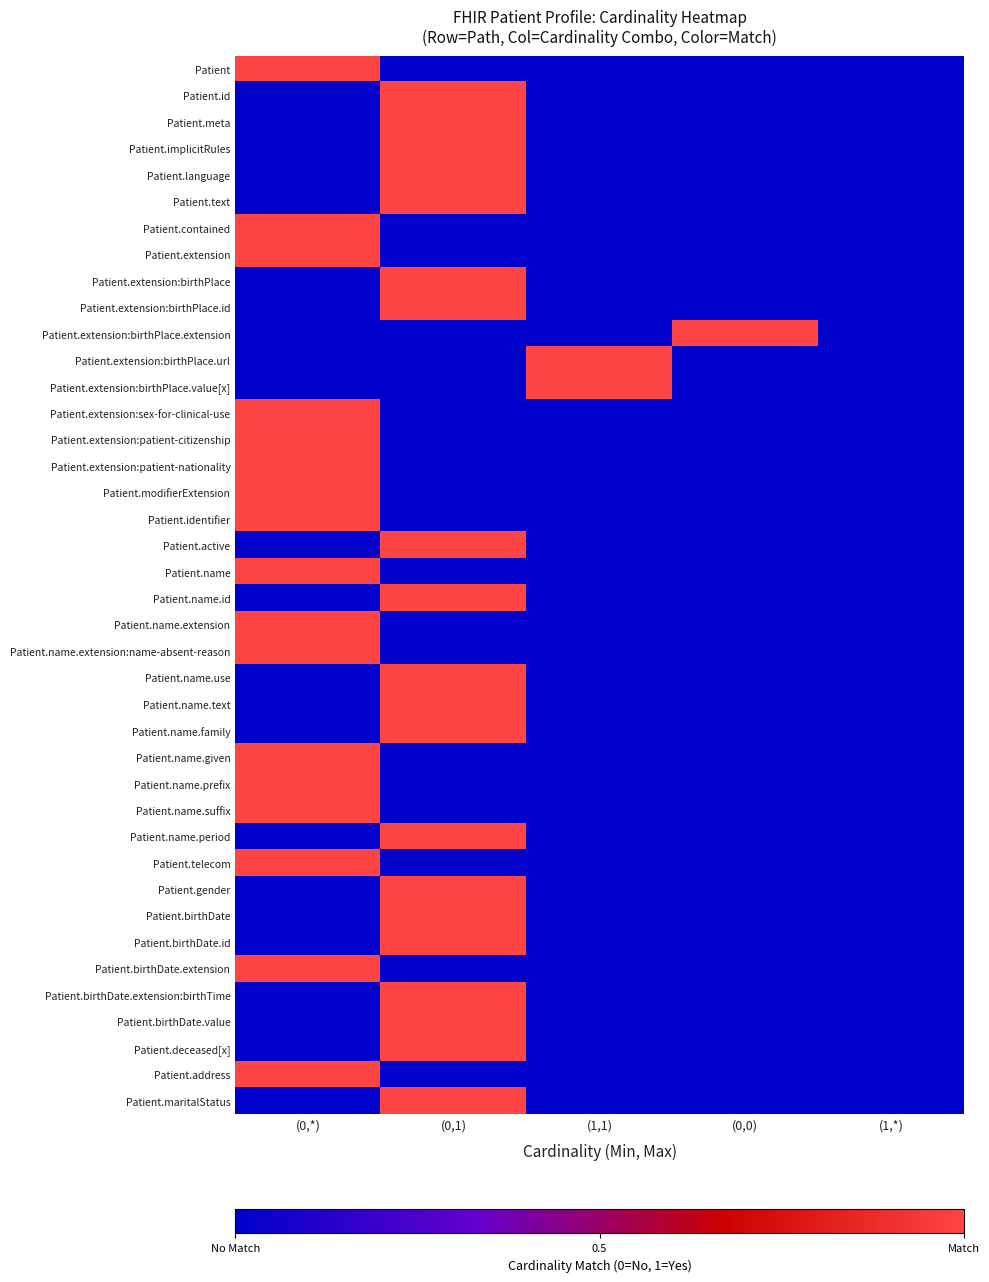

Reading left to right, what are all the values shown in this chart?

Patient: (0,*)=1	(0,1)=0	(1,1)=0	(0,0)=0	(1,*)=0
Patient.id: (0,*)=0	(0,1)=1	(1,1)=0	(0,0)=0	(1,*)=0
Patient.meta: (0,*)=0	(0,1)=1	(1,1)=0	(0,0)=0	(1,*)=0
Patient.implicitRules: (0,*)=0	(0,1)=1	(1,1)=0	(0,0)=0	(1,*)=0
Patient.language: (0,*)=0	(0,1)=1	(1,1)=0	(0,0)=0	(1,*)=0
Patient.text: (0,*)=0	(0,1)=1	(1,1)=0	(0,0)=0	(1,*)=0
Patient.contained: (0,*)=1	(0,1)=0	(1,1)=0	(0,0)=0	(1,*)=0
Patient.extension: (0,*)=1	(0,1)=0	(1,1)=0	(0,0)=0	(1,*)=0
Patient.extension:birthPlace: (0,*)=0	(0,1)=1	(1,1)=0	(0,0)=0	(1,*)=0
Patient.extension:birthPlace.id: (0,*)=0	(0,1)=1	(1,1)=0	(0,0)=0	(1,*)=0
Patient.extension:birthPlace.extension: (0,*)=0	(0,1)=0	(1,1)=0	(0,0)=1	(1,*)=0
Patient.extension:birthPlace.url: (0,*)=0	(0,1)=0	(1,1)=1	(0,0)=0	(1,*)=0
Patient.extension:birthPlace.value[x]: (0,*)=0	(0,1)=0	(1,1)=1	(0,0)=0	(1,*)=0
Patient.extension:sex-for-clinical-use: (0,*)=1	(0,1)=0	(1,1)=0	(0,0)=0	(1,*)=0
Patient.extension:patient-citizenship: (0,*)=1	(0,1)=0	(1,1)=0	(0,0)=0	(1,*)=0
Patient.extension:patient-nationality: (0,*)=1	(0,1)=0	(1,1)=0	(0,0)=0	(1,*)=0
Patient.modifierExtension: (0,*)=1	(0,1)=0	(1,1)=0	(0,0)=0	(1,*)=0
Patient.identifier: (0,*)=1	(0,1)=0	(1,1)=0	(0,0)=0	(1,*)=0
Patient.active: (0,*)=0	(0,1)=1	(1,1)=0	(0,0)=0	(1,*)=0
Patient.name: (0,*)=1	(0,1)=0	(1,1)=0	(0,0)=0	(1,*)=0
Patient.name.id: (0,*)=0	(0,1)=1	(1,1)=0	(0,0)=0	(1,*)=0
Patient.name.extension: (0,*)=1	(0,1)=0	(1,1)=0	(0,0)=0	(1,*)=0
Patient.name.extension:name-absent-reason: (0,*)=1	(0,1)=0	(1,1)=0	(0,0)=0	(1,*)=0
Patient.name.use: (0,*)=0	(0,1)=1	(1,1)=0	(0,0)=0	(1,*)=0
Patient.name.text: (0,*)=0	(0,1)=1	(1,1)=0	(0,0)=0	(1,*)=0
Patient.name.family: (0,*)=0	(0,1)=1	(1,1)=0	(0,0)=0	(1,*)=0
Patient.name.given: (0,*)=1	(0,1)=0	(1,1)=0	(0,0)=0	(1,*)=0
Patient.name.prefix: (0,*)=1	(0,1)=0	(1,1)=0	(0,0)=0	(1,*)=0
Patient.name.suffix: (0,*)=1	(0,1)=0	(1,1)=0	(0,0)=0	(1,*)=0
Patient.name.period: (0,*)=0	(0,1)=1	(1,1)=0	(0,0)=0	(1,*)=0
Patient.telecom: (0,*)=1	(0,1)=0	(1,1)=0	(0,0)=0	(1,*)=0
Patient.gender: (0,*)=0	(0,1)=1	(1,1)=0	(0,0)=0	(1,*)=0
Patient.birthDate: (0,*)=0	(0,1)=1	(1,1)=0	(0,0)=0	(1,*)=0
Patient.birthDate.id: (0,*)=0	(0,1)=1	(1,1)=0	(0,0)=0	(1,*)=0
Patient.birthDate.extension: (0,*)=1	(0,1)=0	(1,1)=0	(0,0)=0	(1,*)=0
Patient.birthDate.extension:birthTime: (0,*)=0	(0,1)=1	(1,1)=0	(0,0)=0	(1,*)=0
Patient.birthDate.value: (0,*)=0	(0,1)=1	(1,1)=0	(0,0)=0	(1,*)=0
Patient.deceased[x]: (0,*)=0	(0,1)=1	(1,1)=0	(0,0)=0	(1,*)=0
Patient.address: (0,*)=1	(0,1)=0	(1,1)=0	(0,0)=0	(1,*)=0
Patient.maritalStatus: (0,*)=0	(0,1)=1	(1,1)=0	(0,0)=0	(1,*)=0